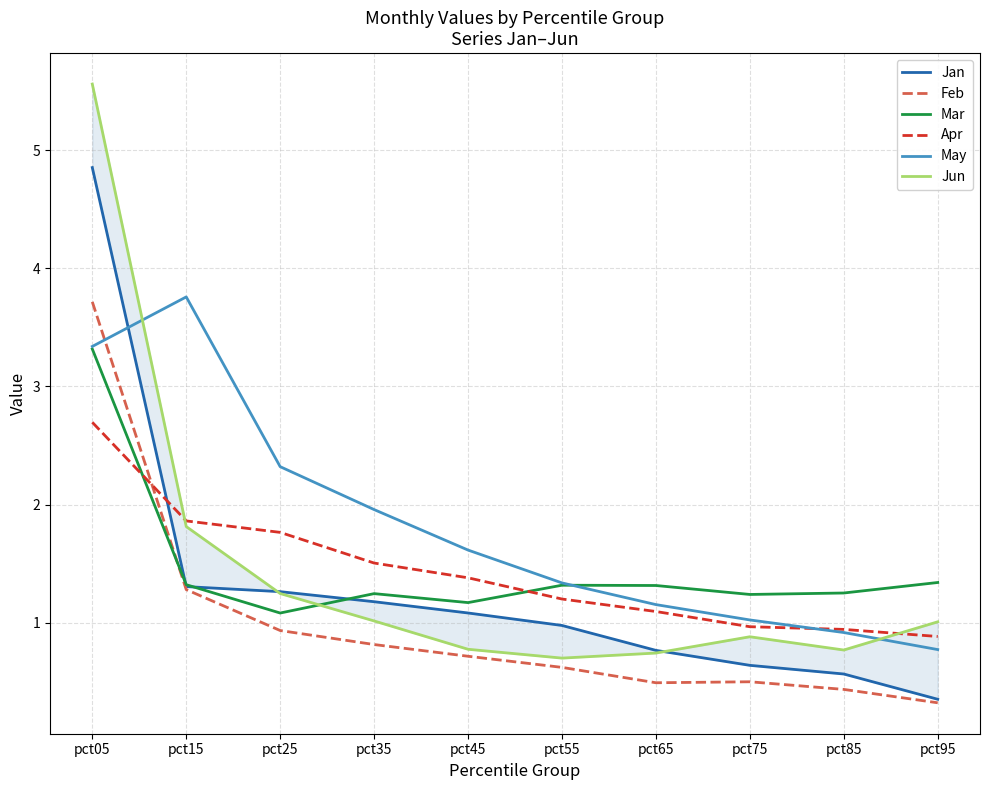

At which label does May first exceed 1?

pct05